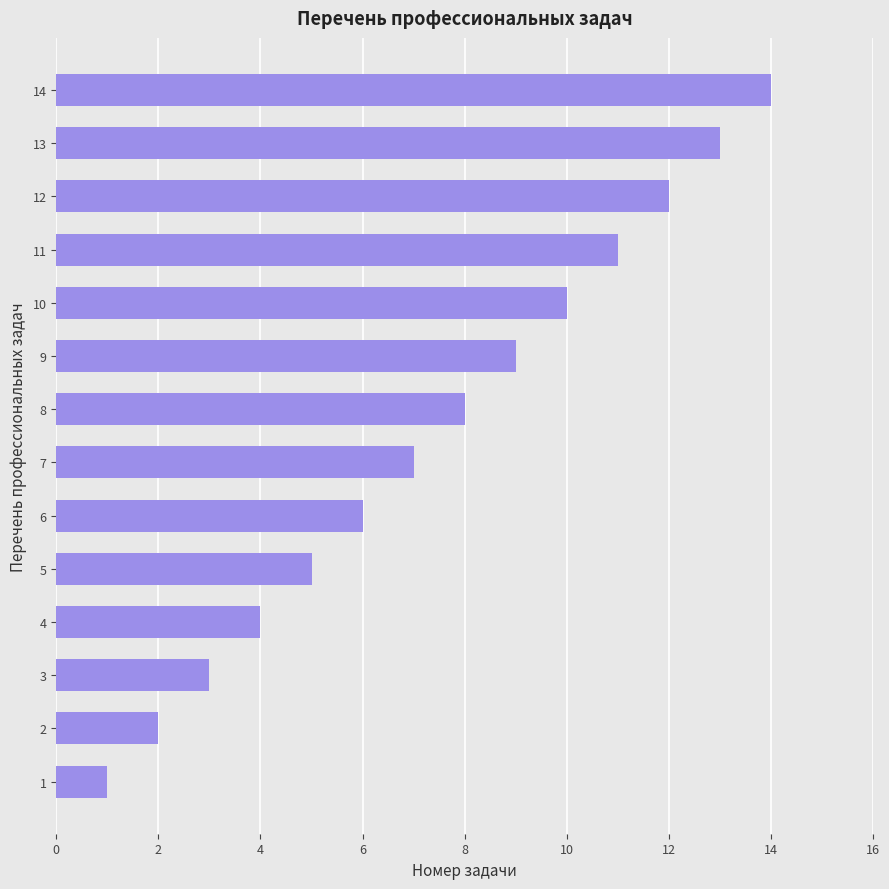

What is the change in value from 11 to 12?

+1